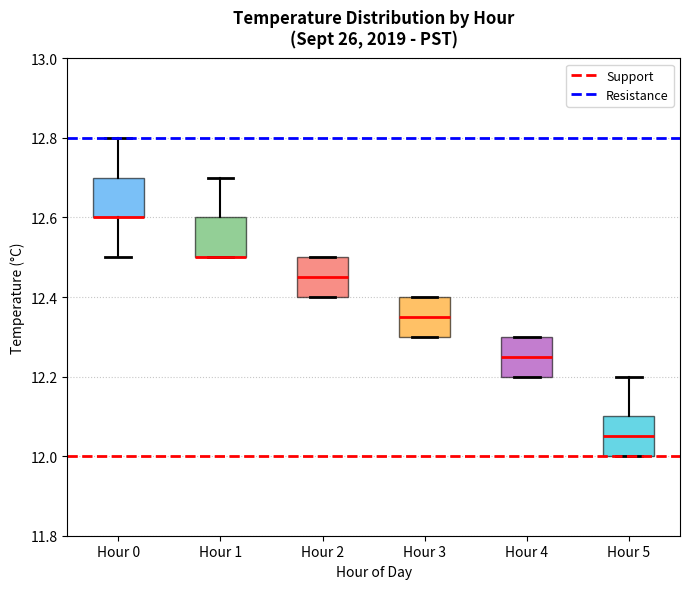

Reading left to right, read every box against the y-axis: the position of its median line, the range the box covers, and the ends of its whiskers. The values are not printed on the chart, so give them approximately, as read against the axis.

Hour 0: median 12.60 (drawn on the box's lower edge), box 12.60 to 12.70, whiskers 12.50 to 12.80
Hour 1: median 12.50 (drawn on the box's lower edge), box 12.50 to 12.60, whiskers 12.50 to 12.70
Hour 2: median 12.46, box 12.40 to 12.50, whiskers 12.40 to 12.50
Hour 3: median 12.36, box 12.30 to 12.40, whiskers 12.30 to 12.40
Hour 4: median 12.26, box 12.20 to 12.30, whiskers 12.20 to 12.30
Hour 5: median 12.06, box 12.00 to 12.10, whiskers 12.00 to 12.20